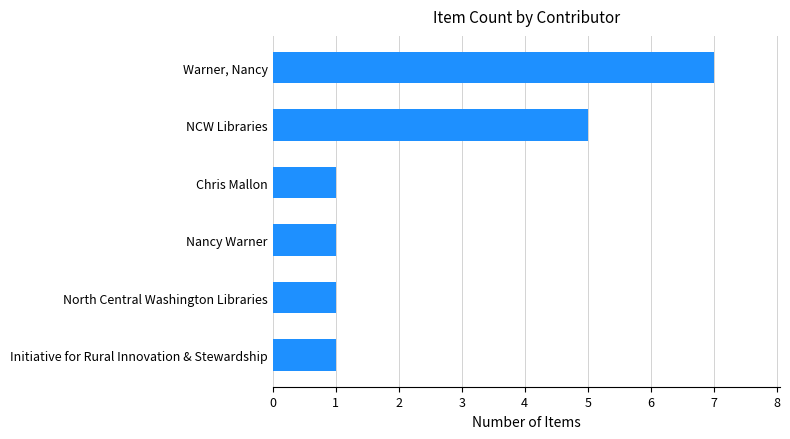

Reading bottom to top, list all the values displayed in this chart.

Initiative for Rural Innovation & Stewardship=1	North Central Washington Libraries=1	Nancy Warner=1	Chris Mallon=1	NCW Libraries=5	Warner, Nancy=7